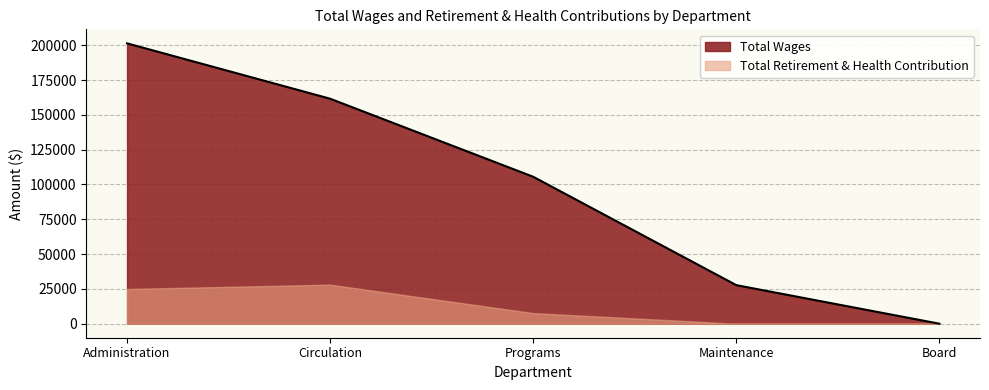

At which label is the value closest to 100684?

Programs